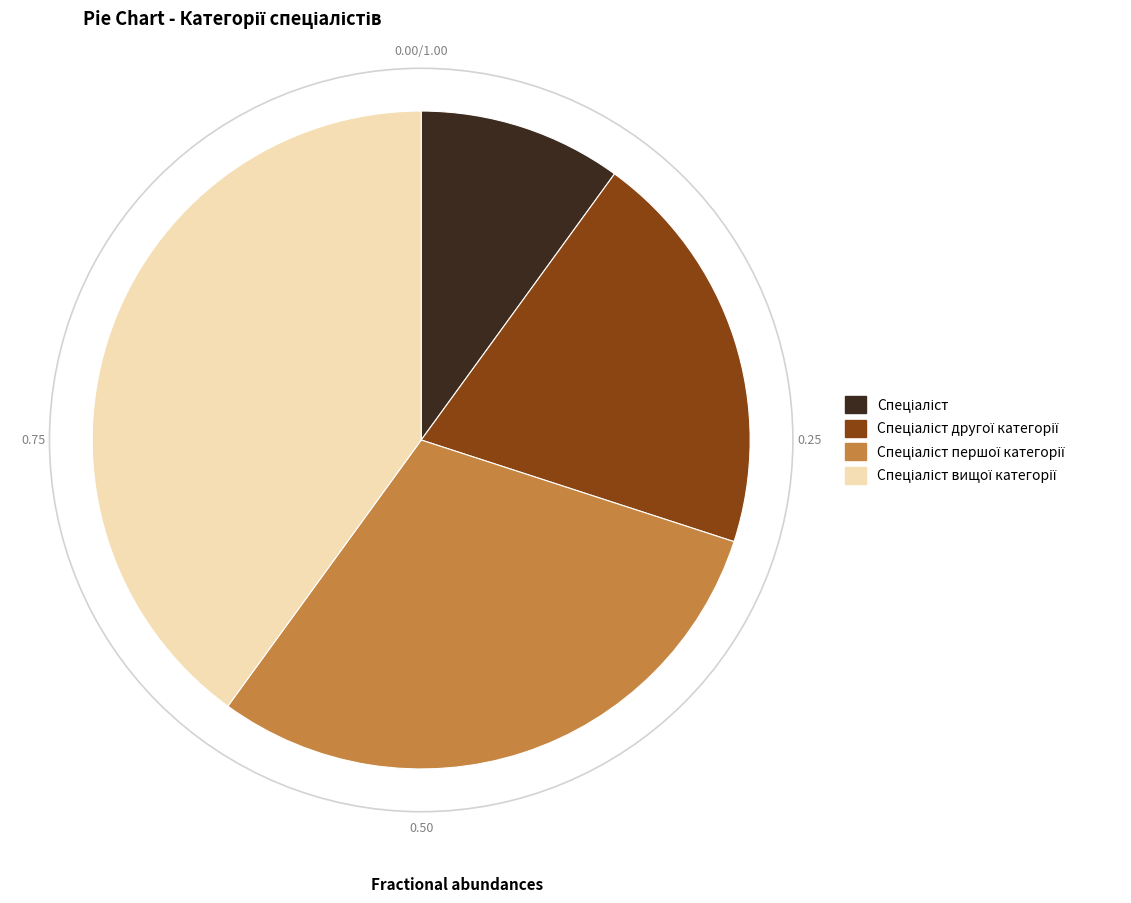

Is there any slice that represents more than half of the pie?

No